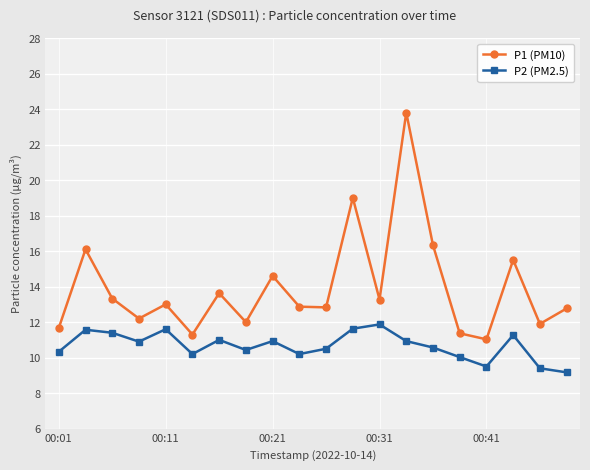

What is the lowest value of the P1 (PM10) series?

11.0